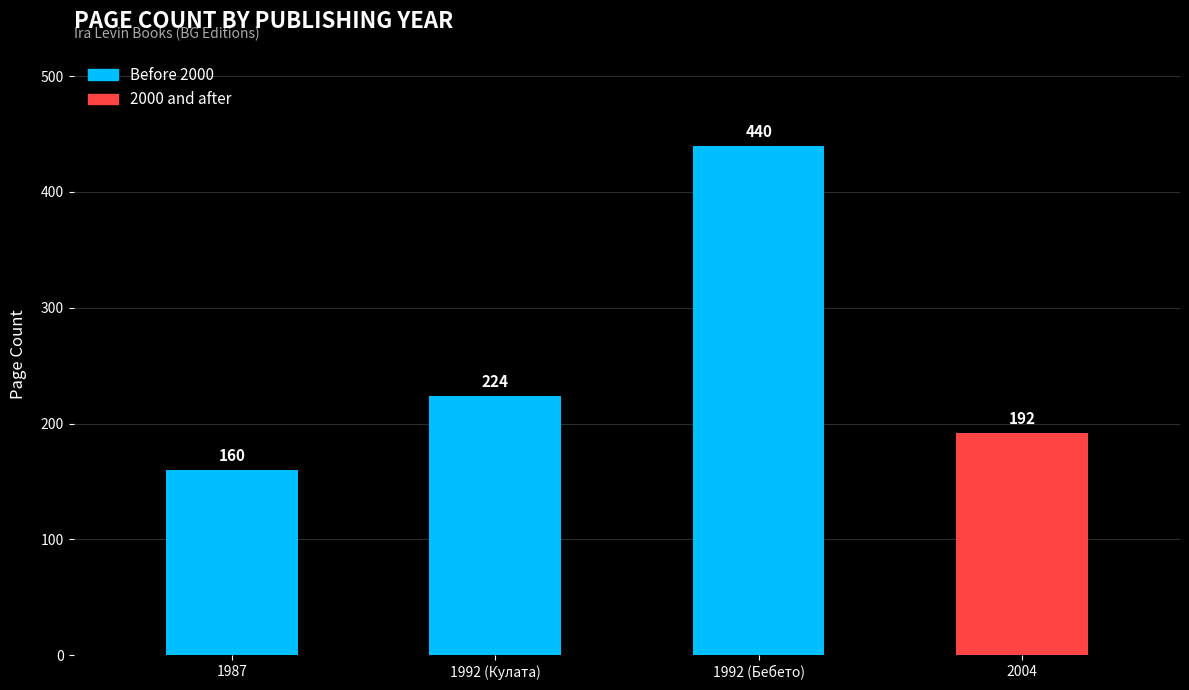

How many data points does each series have?

4